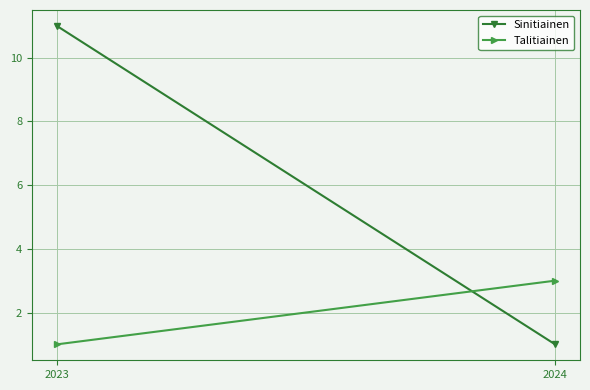

What is the value of the Sinitiainen point at the 2nd from the left?

1